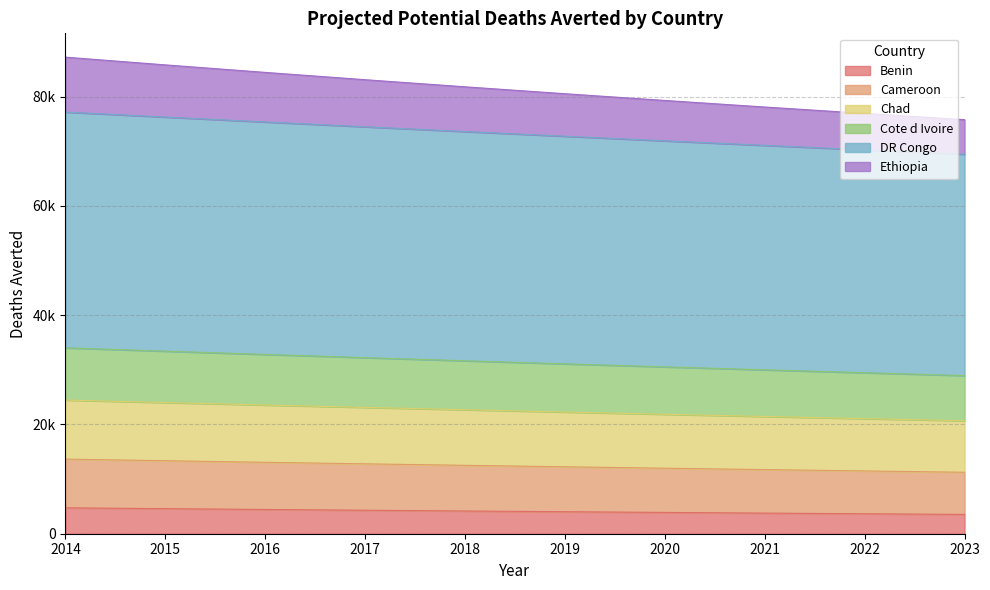

True or false: Ethiopia and Cote d Ivoire cross at least once.

False